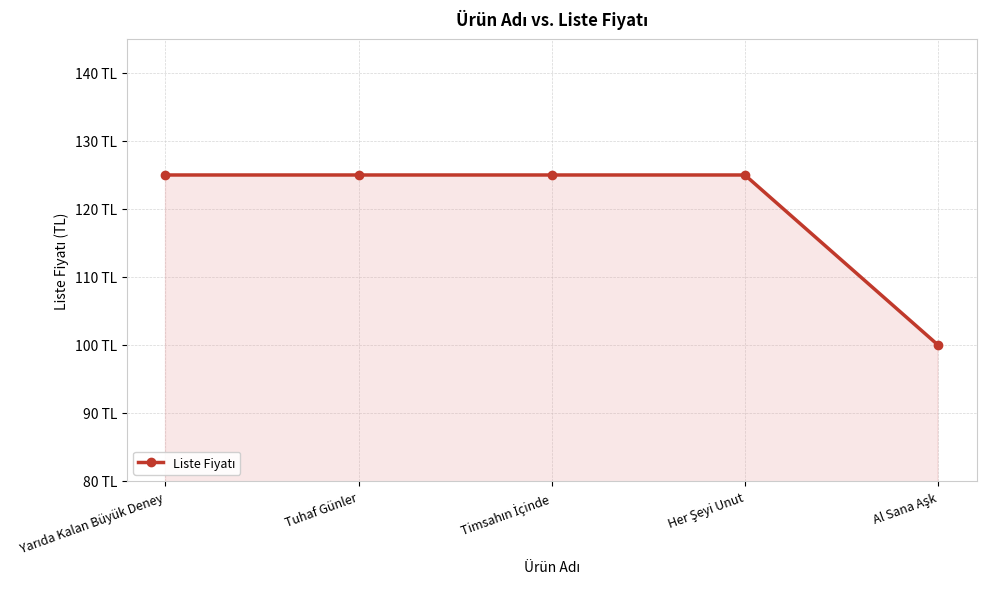

The chart shows a value of 100 at Al Sana Aşk. True or false?

True